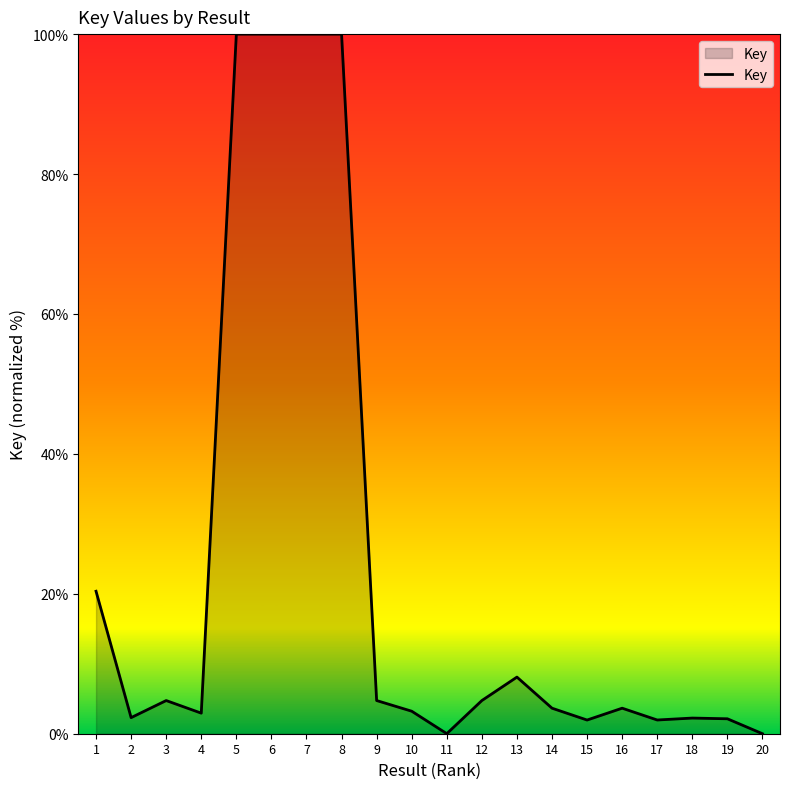

What is the maximum value shown in the chart?

100.0